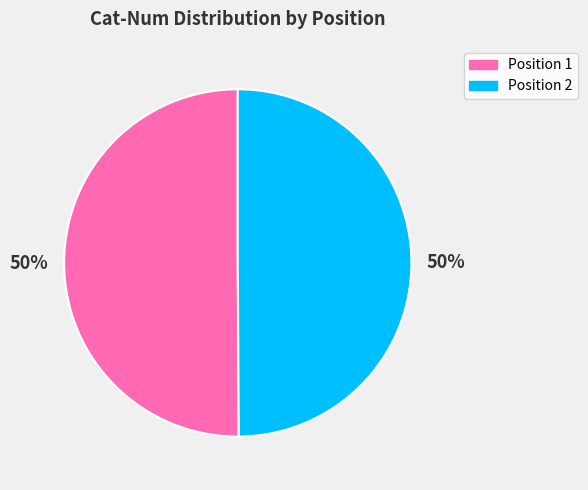

To the nearest percent, what portion does Position 2 represent?

50%